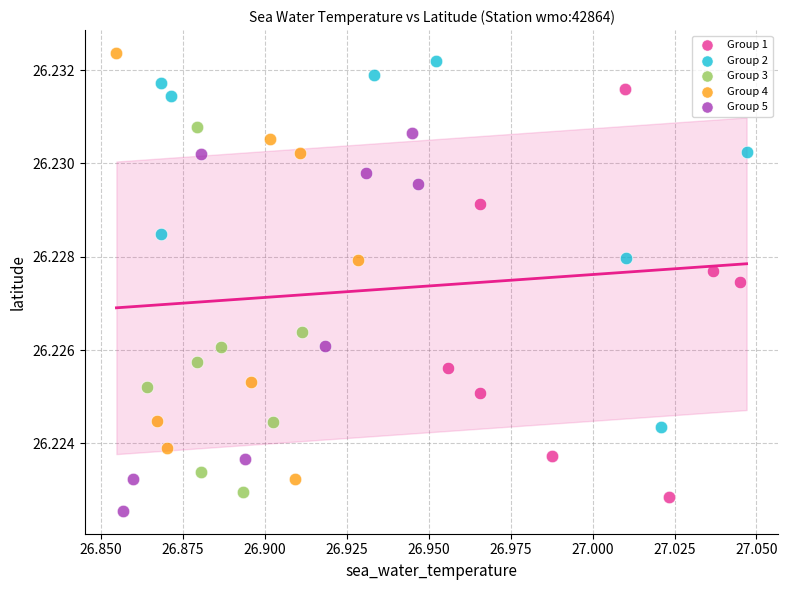

Which series reaches the maximum Y coordinate?

Group 4